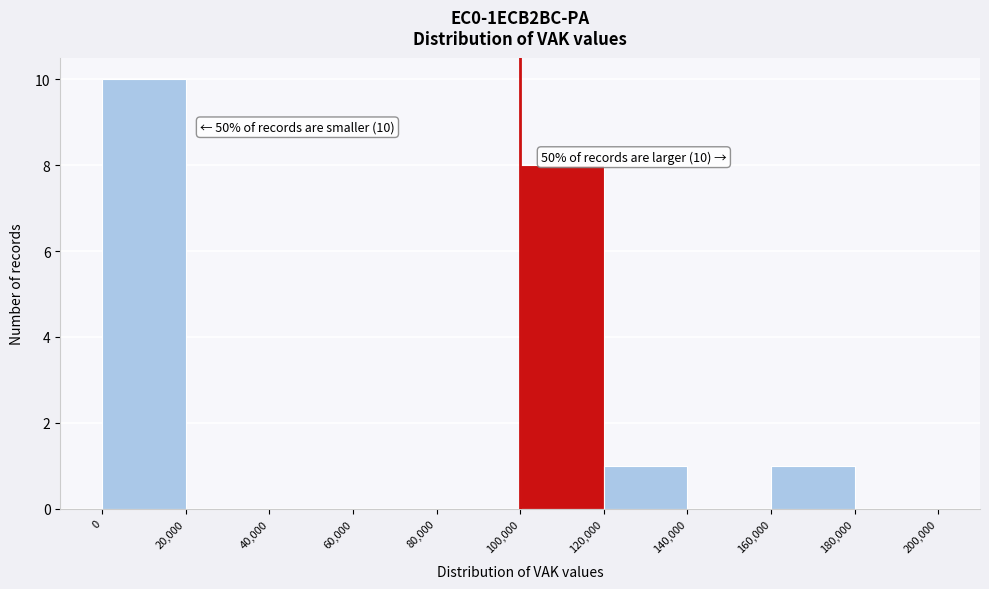

Which range on the x-axis has the tallest bar?

0 to 20,000